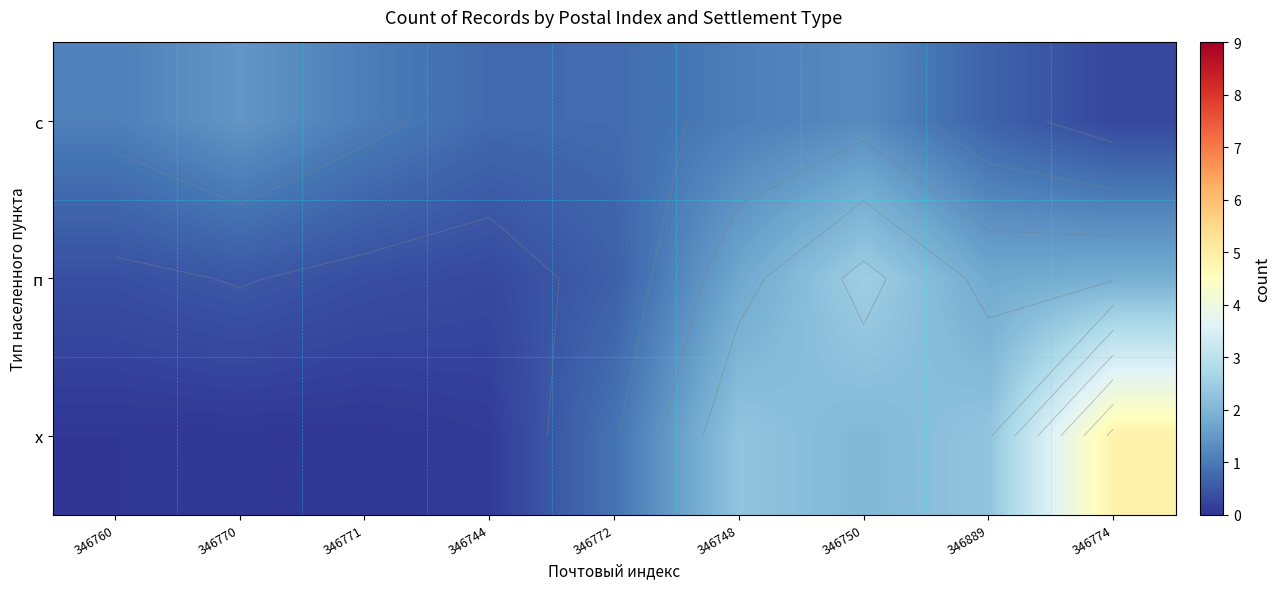

True or false: х has a value of 0.0 at 346770.

False